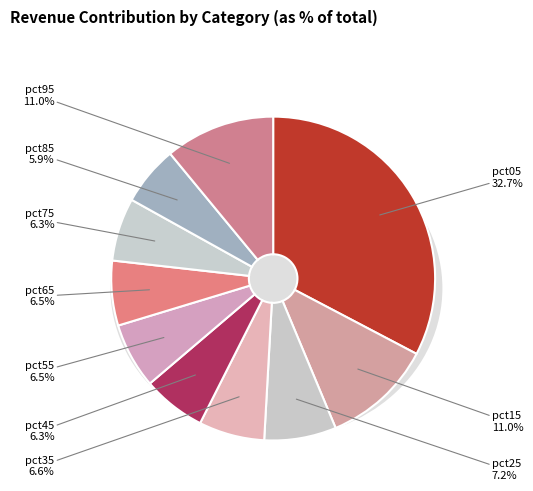

Which slice is the smallest?

pct85